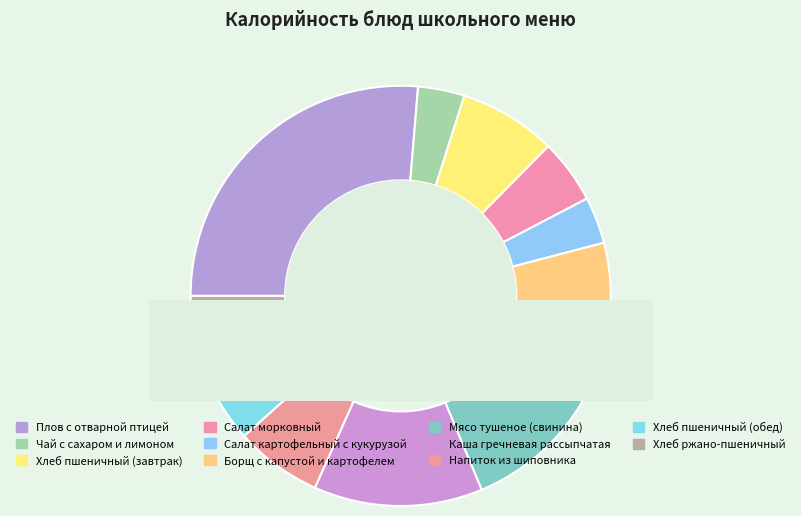

Is there any slice that represents more than half of the pie?

No